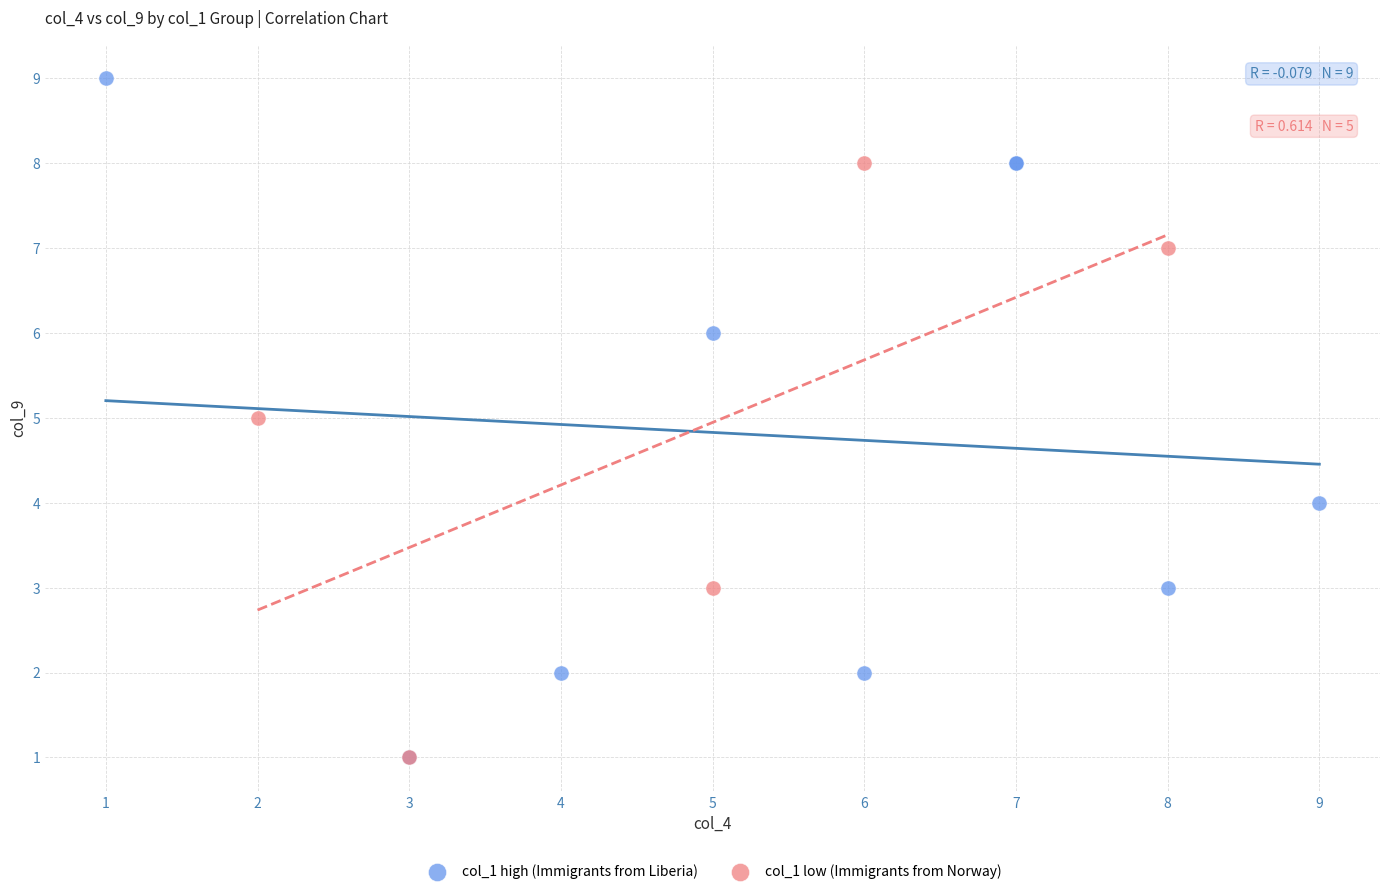

Which series has the largest Y range (max minus min)?

col_1 high (Immigrants from Liberia)